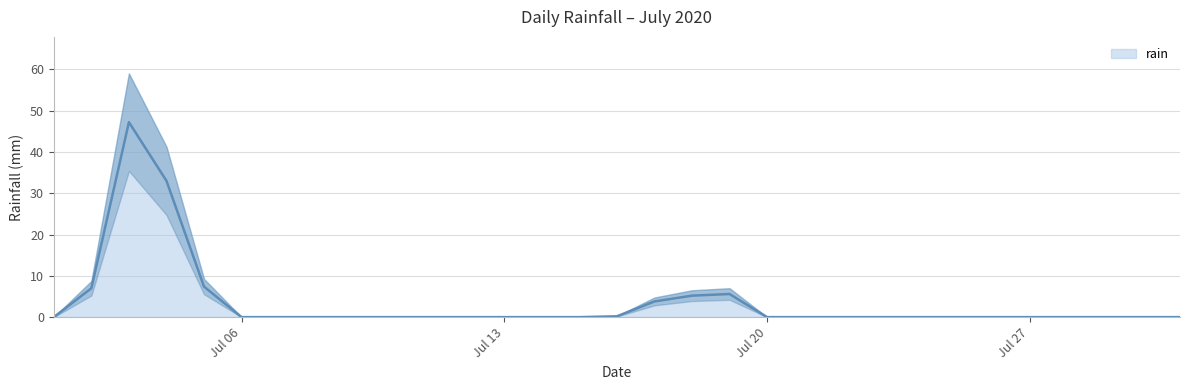

Does the chart have visible grid lines?

Yes